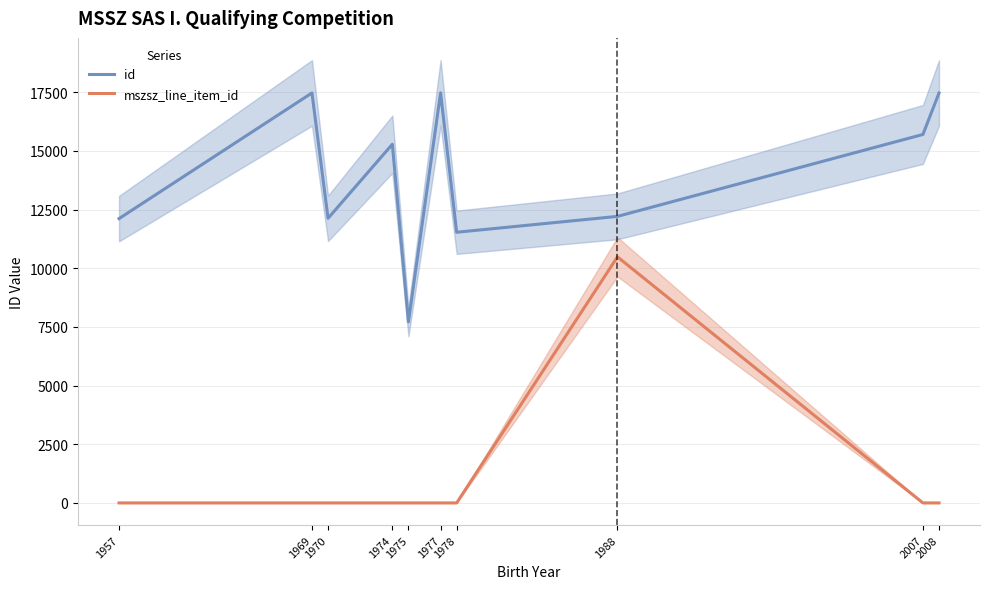

True or false: id and mszsz_line_item_id intersect in this chart.

False